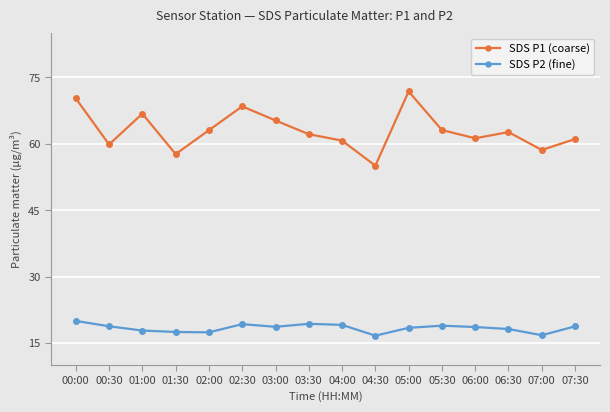

Which series has the largest total across all categories?

SDS P1 (coarse)